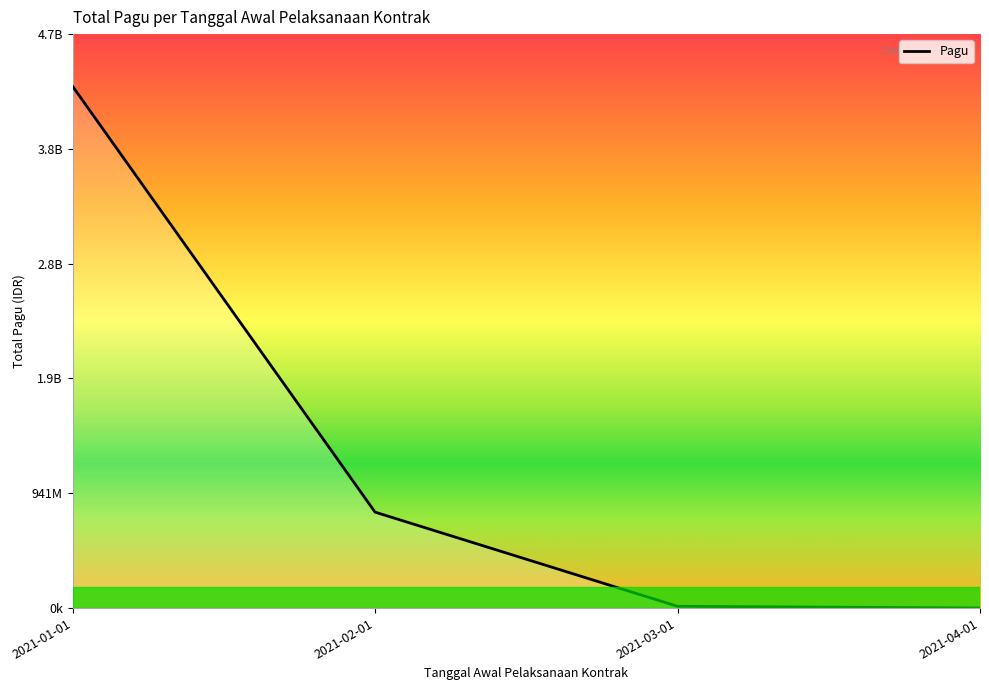

Is this an area chart (filled region under the line)?

Yes